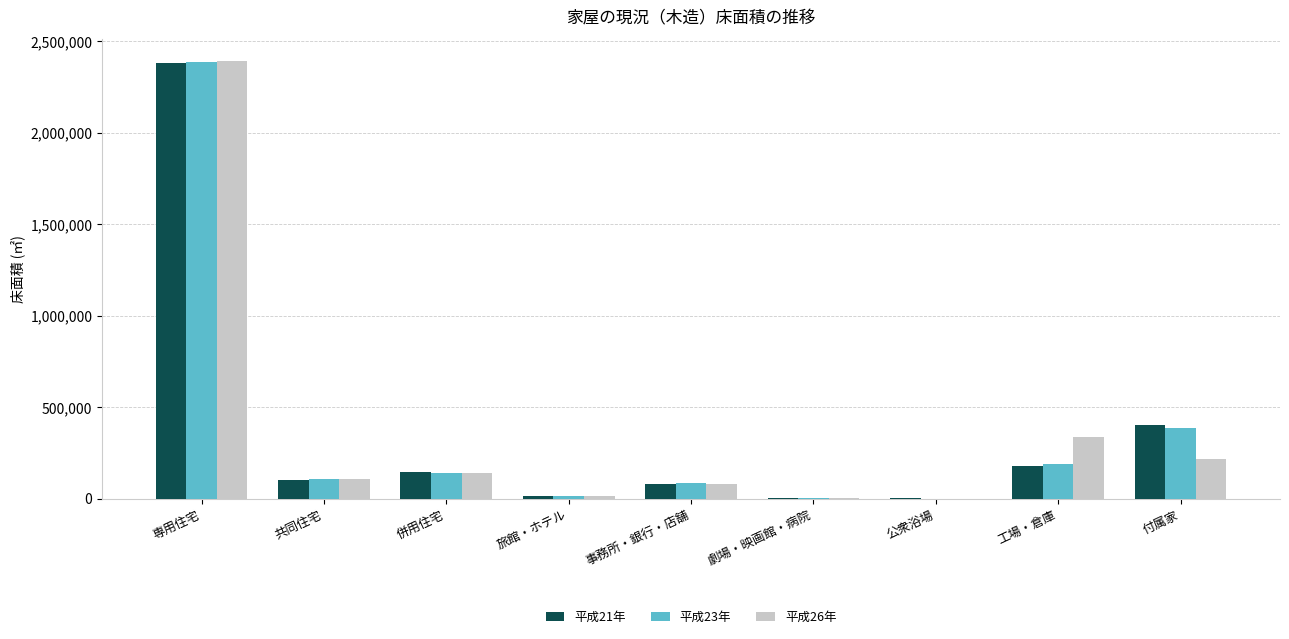

How many series are shown in this chart?

3